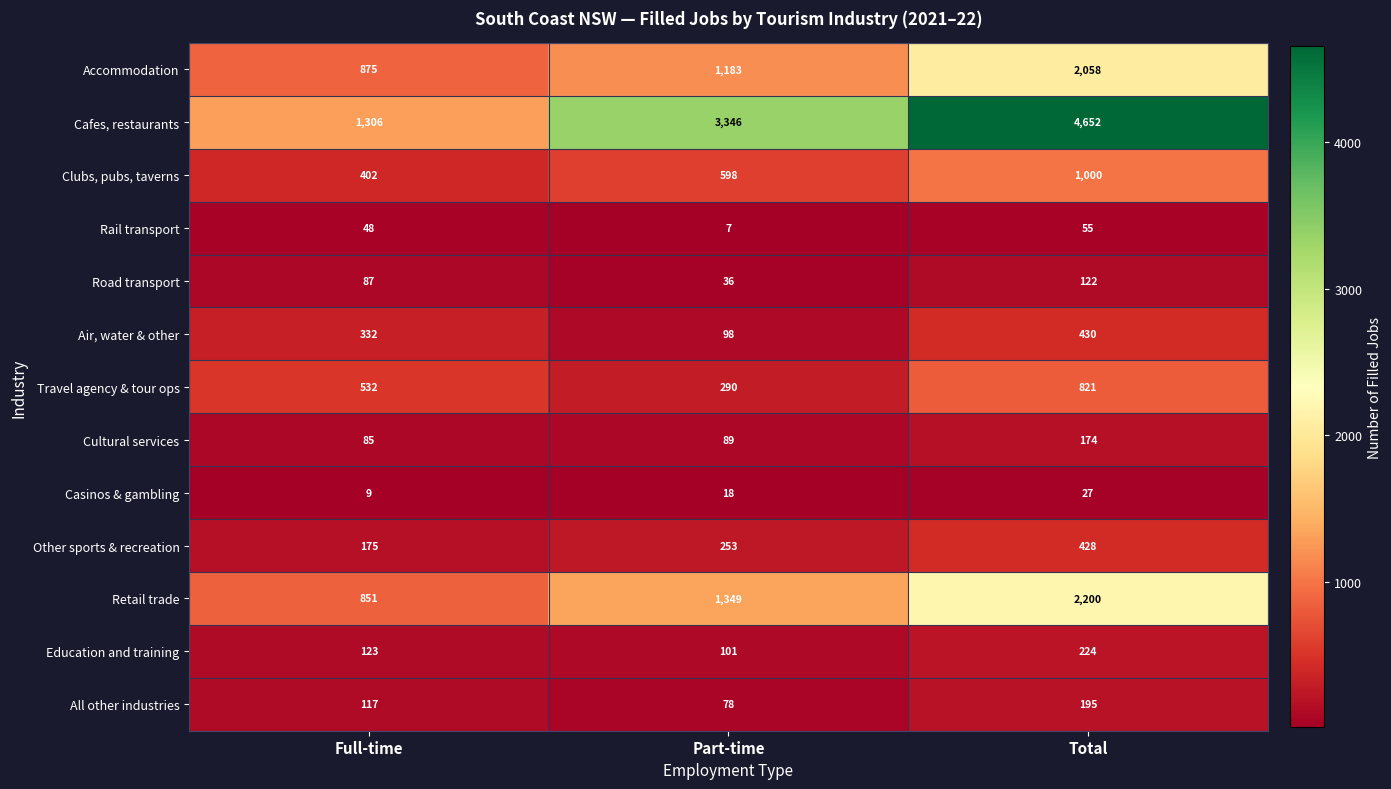

What is the sum of all Casinos & gambling values?

54